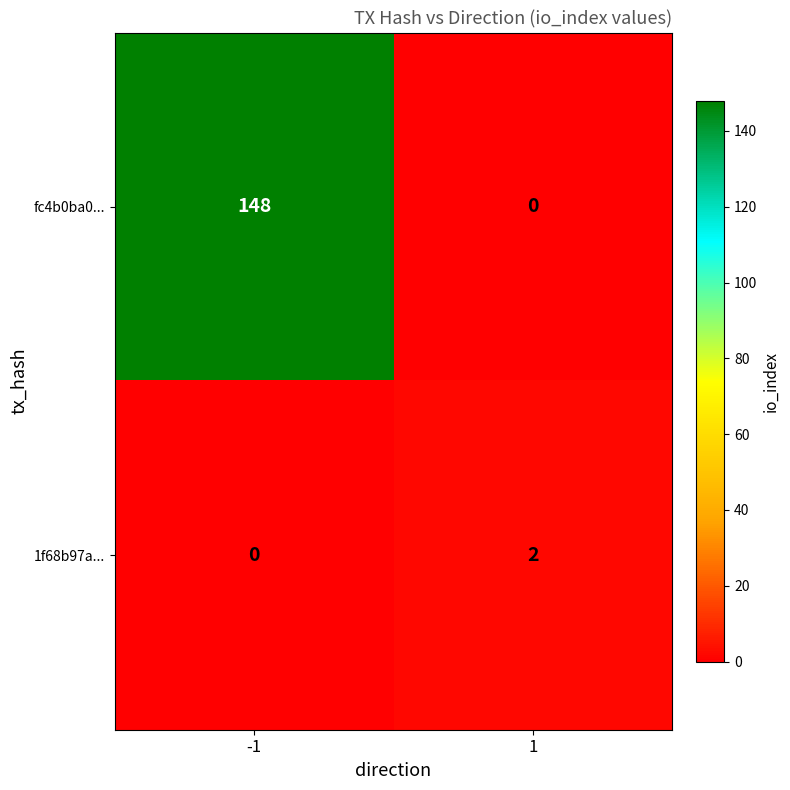

Which series has the widest spread of values?

fc4b0ba0...